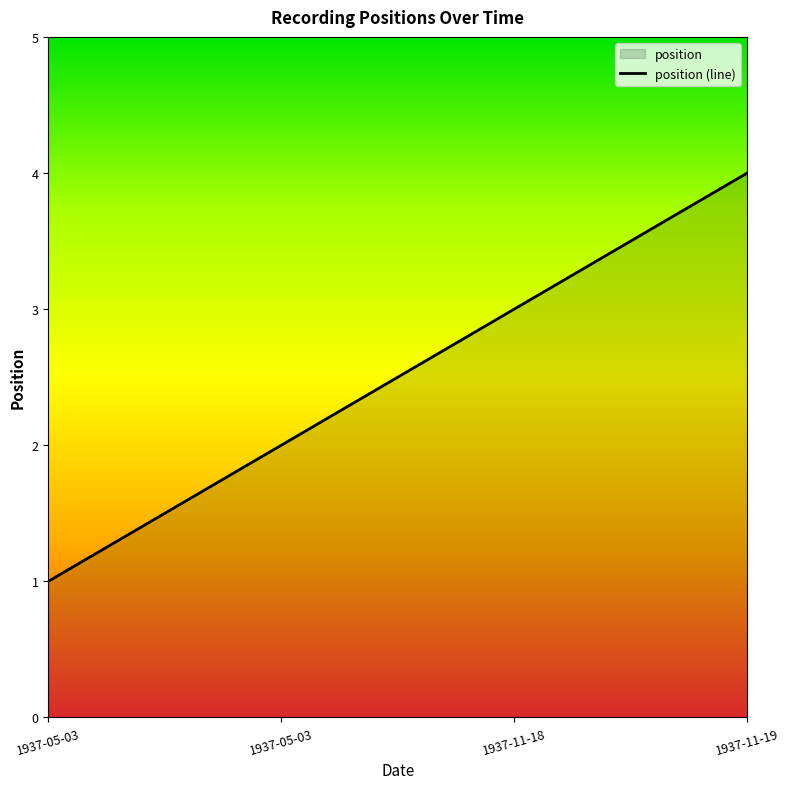

What is the maximum value shown in the chart?

4